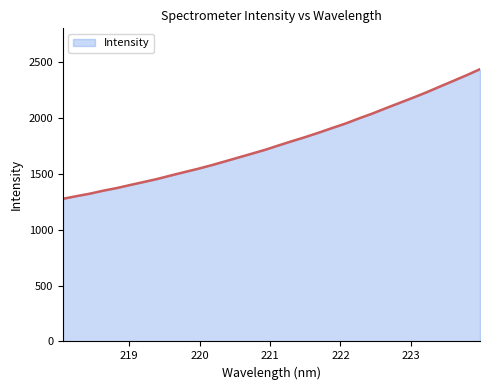

What is the minimum value shown in the chart?

1276.6